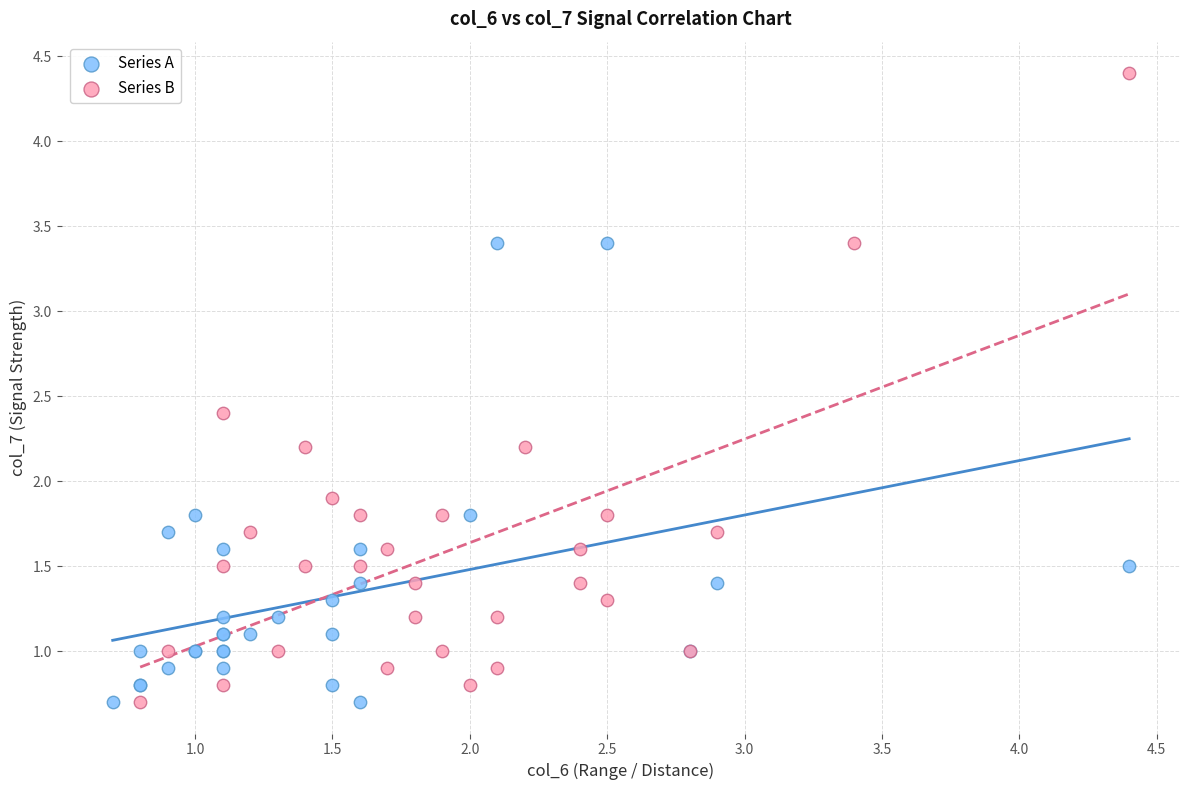

Which series has the widest spread of Y values?

Series B